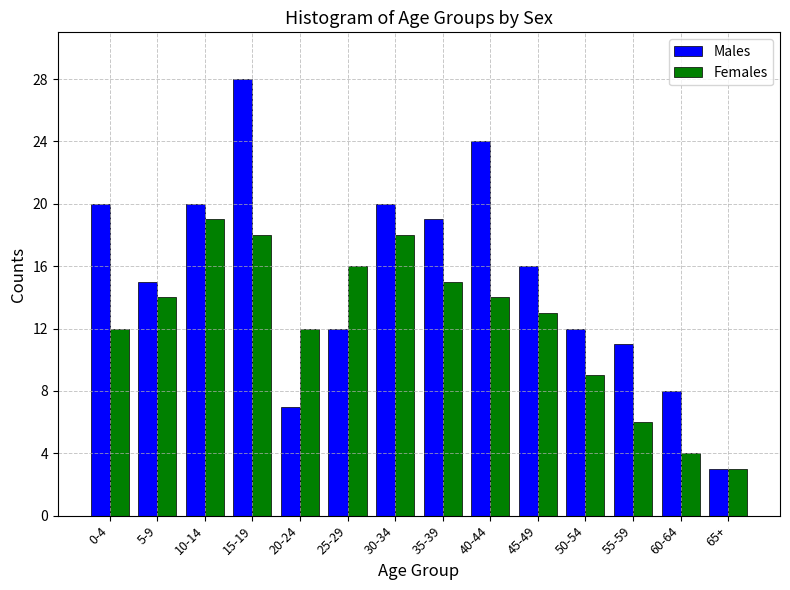

Reading left to right, transcribe all the data shown in this chart.

Males: 20	15	20	28	7	12	20	19	24	16	12	11	8	3
Females: 12	14	19	18	12	16	18	15	14	13	9	6	4	3